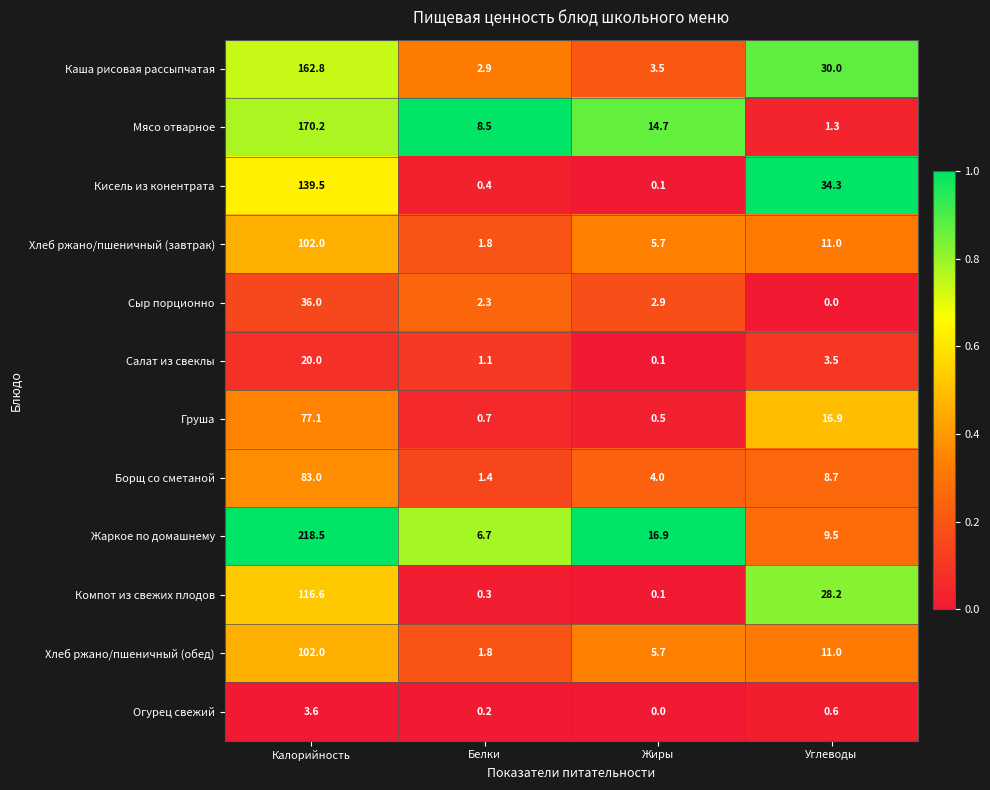

At which label is Огурец свежий closest to 1?

Углеводы